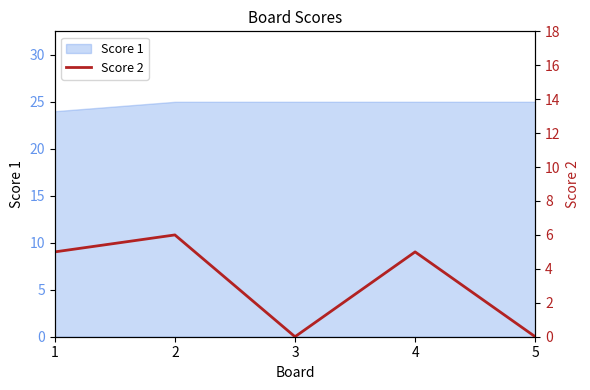

Is it true that Score 1 equals 25 at 5?

True